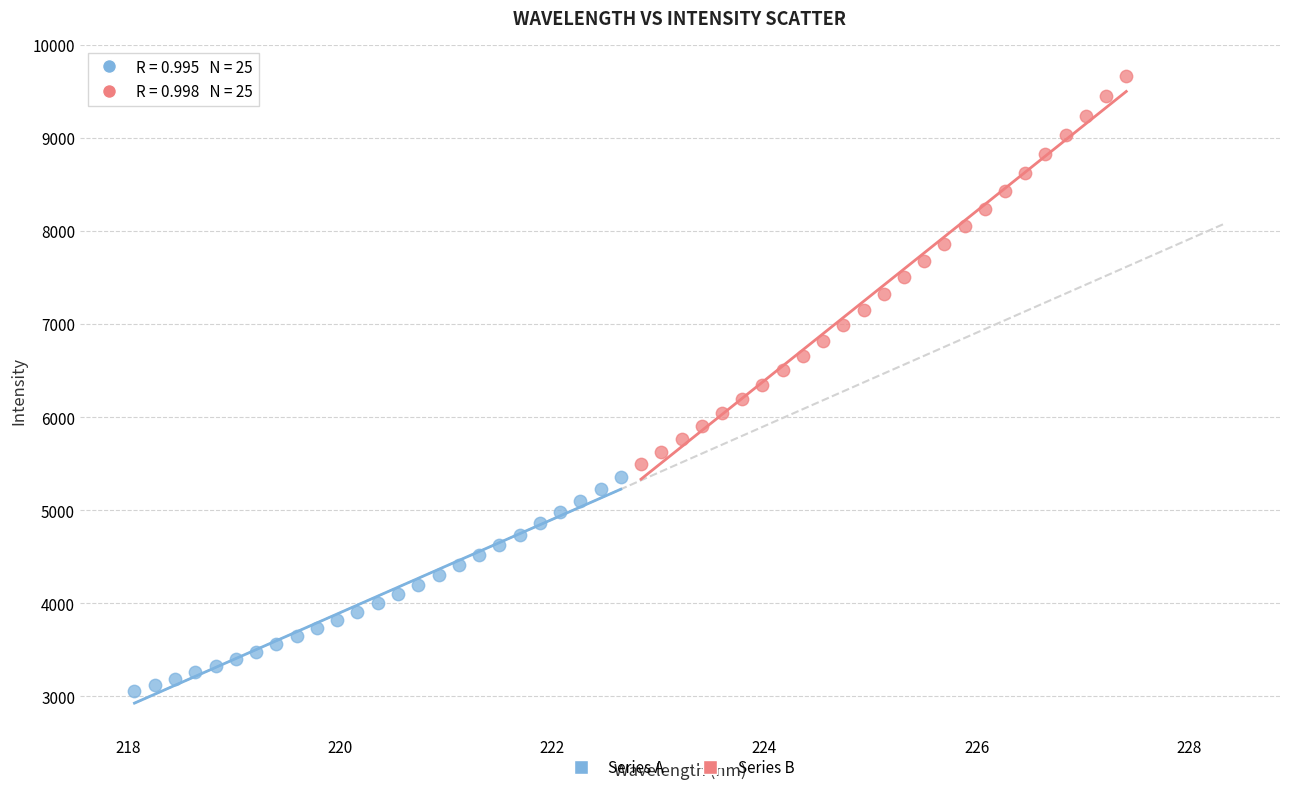

Which series contains the lowest Y value?

Series A